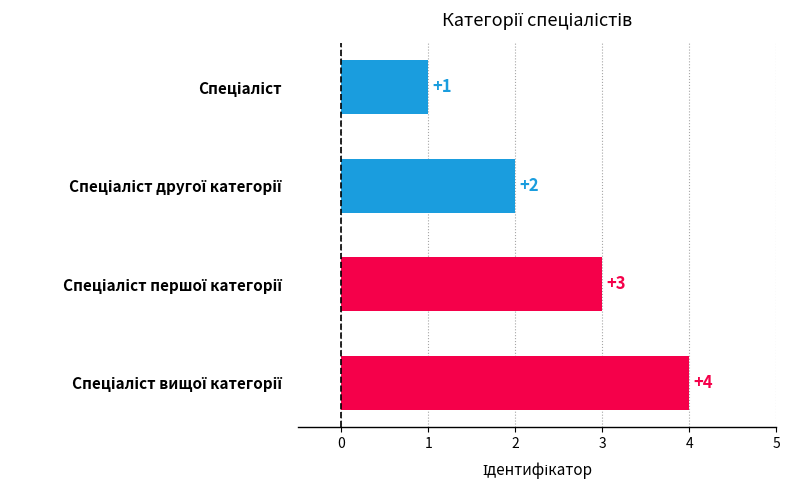

What is the value of the 3rd bar from the top?

3